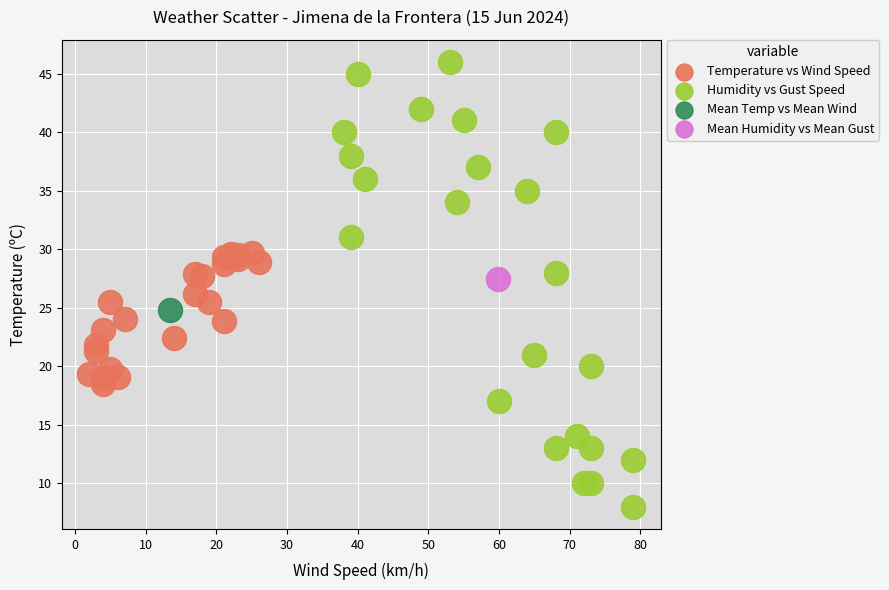

What are all the series names shown in the legend?

Temperature vs Wind Speed, Humidity vs Gust Speed, Mean Temp vs Mean Wind, Mean Humidity vs Mean Gust